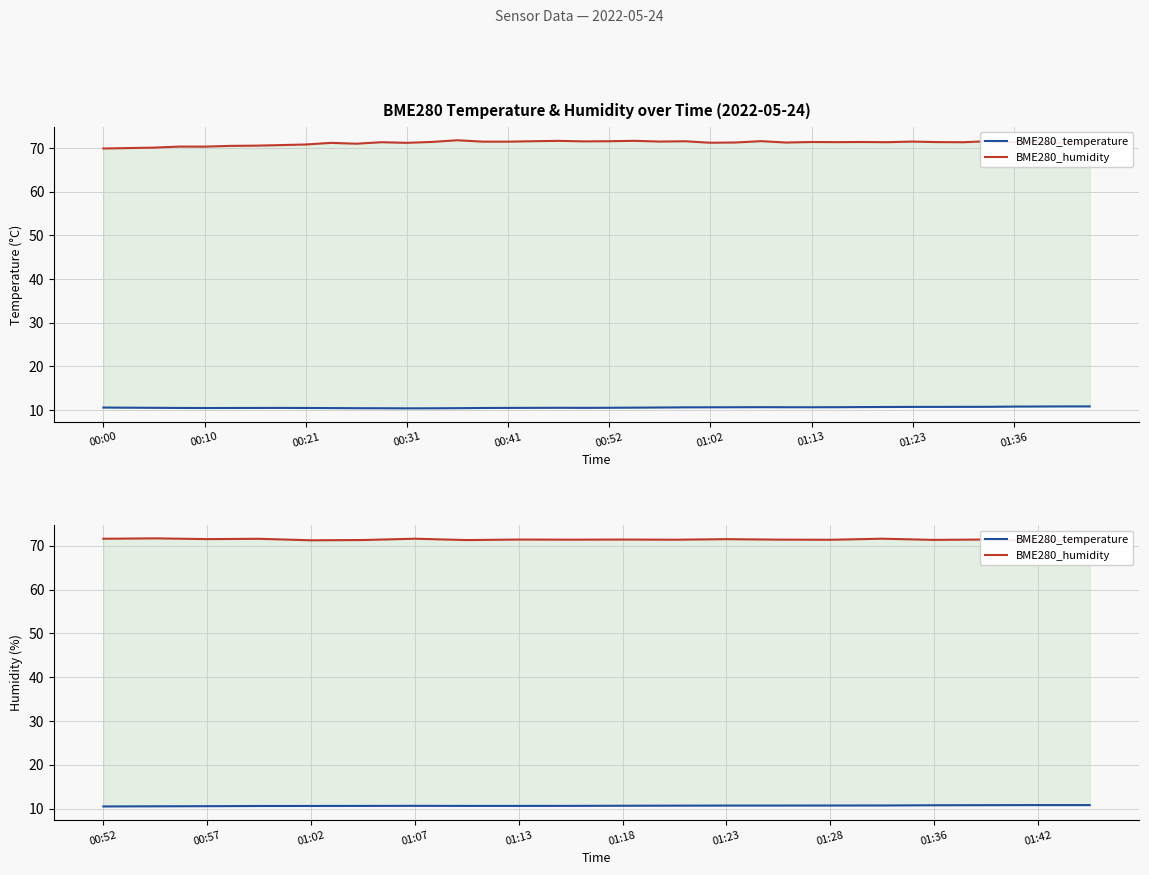

What is the average value of the BME280_humidity series?

71.4